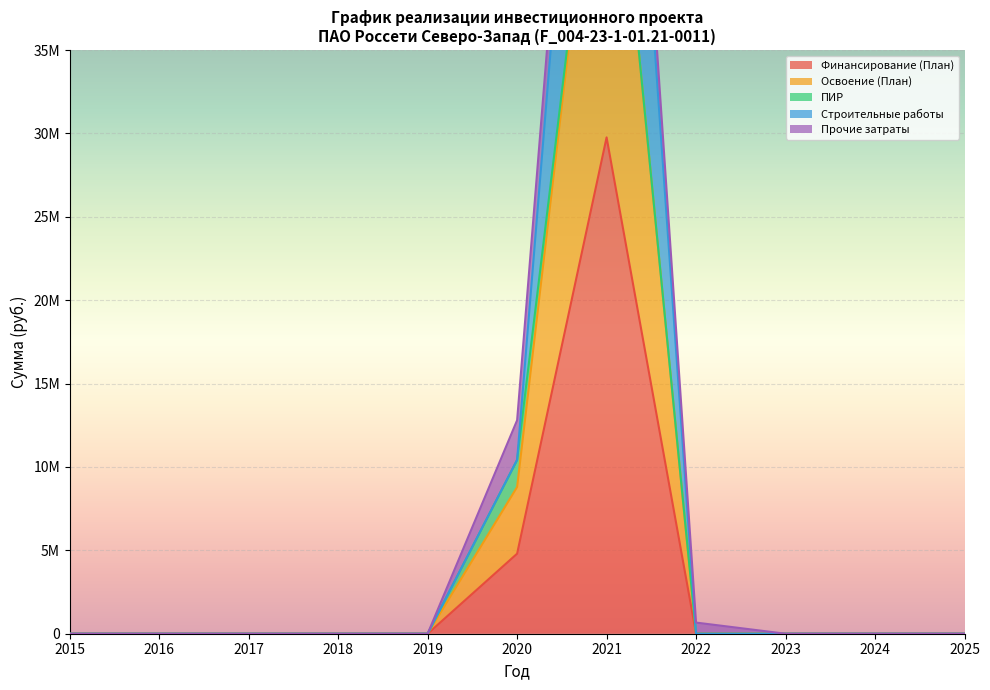

Reading left to right, extract all data points from this chart.

Финансирование (План): 0	0	0	0	0	4800000	29761200	0	0	0	0
Освоение (План): 0	0	0	0	0	8800000	54562200	0	0	0	0
Строительные работы: 0	0	0	0	0	10422000	75984200	0	0	0	0